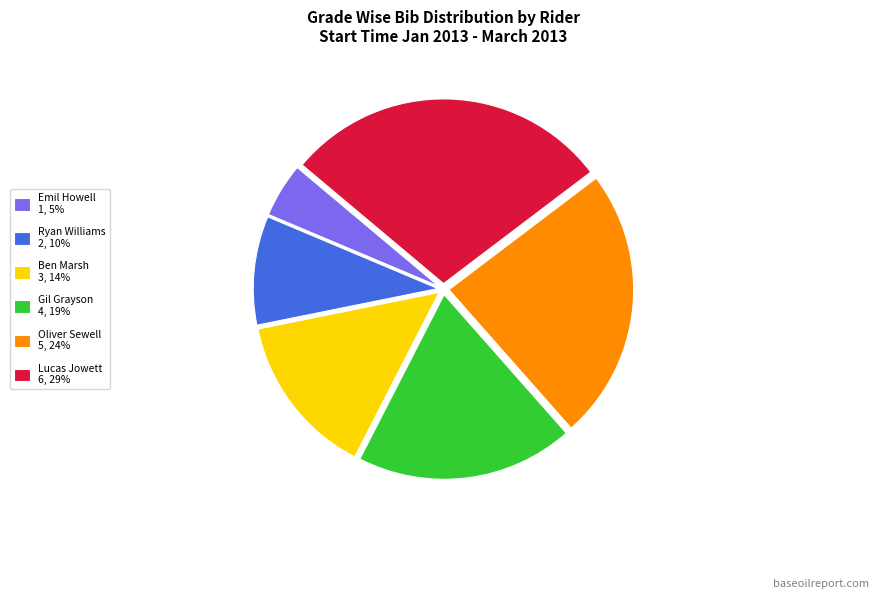

Combined, do Lucas Jowett 6, 29% and Emil Howell 1, 5% account for over 50%?

No